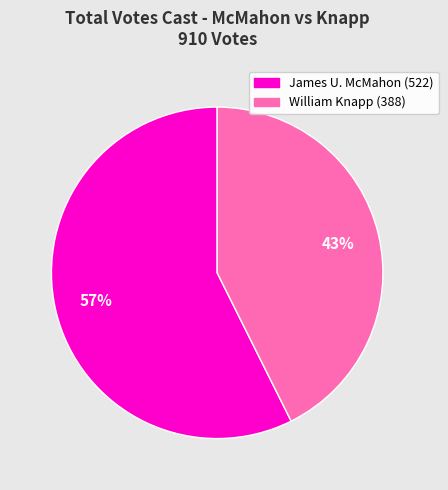

To the nearest percent, what is the average slice percentage?

50%